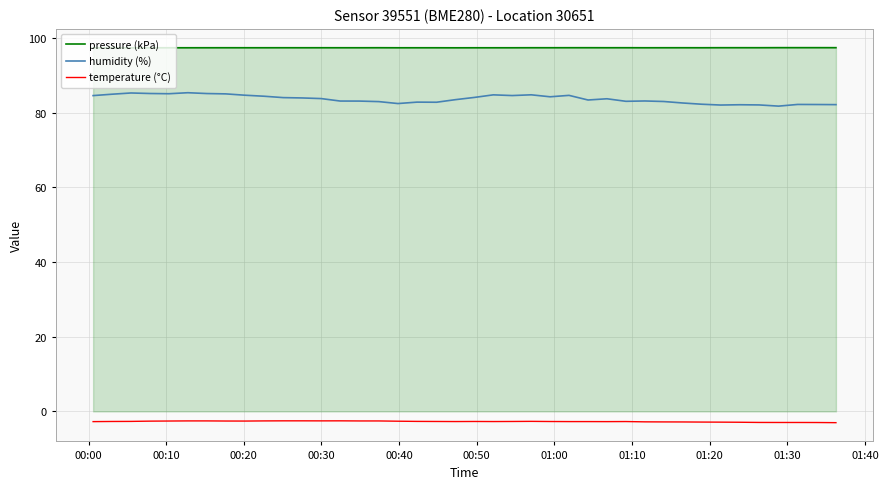

List the series in order of their peak value, lowest first.

temperature (°C), humidity (%), pressure (kPa)